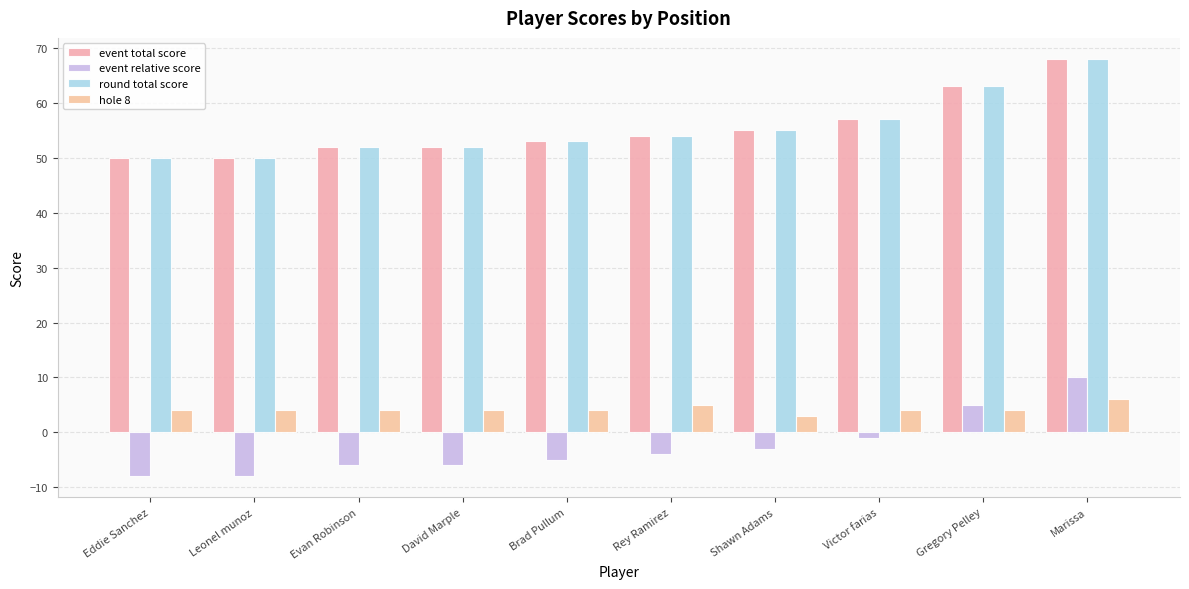

True or false: round total score has a value of 63 at Gregory Pelley.

True